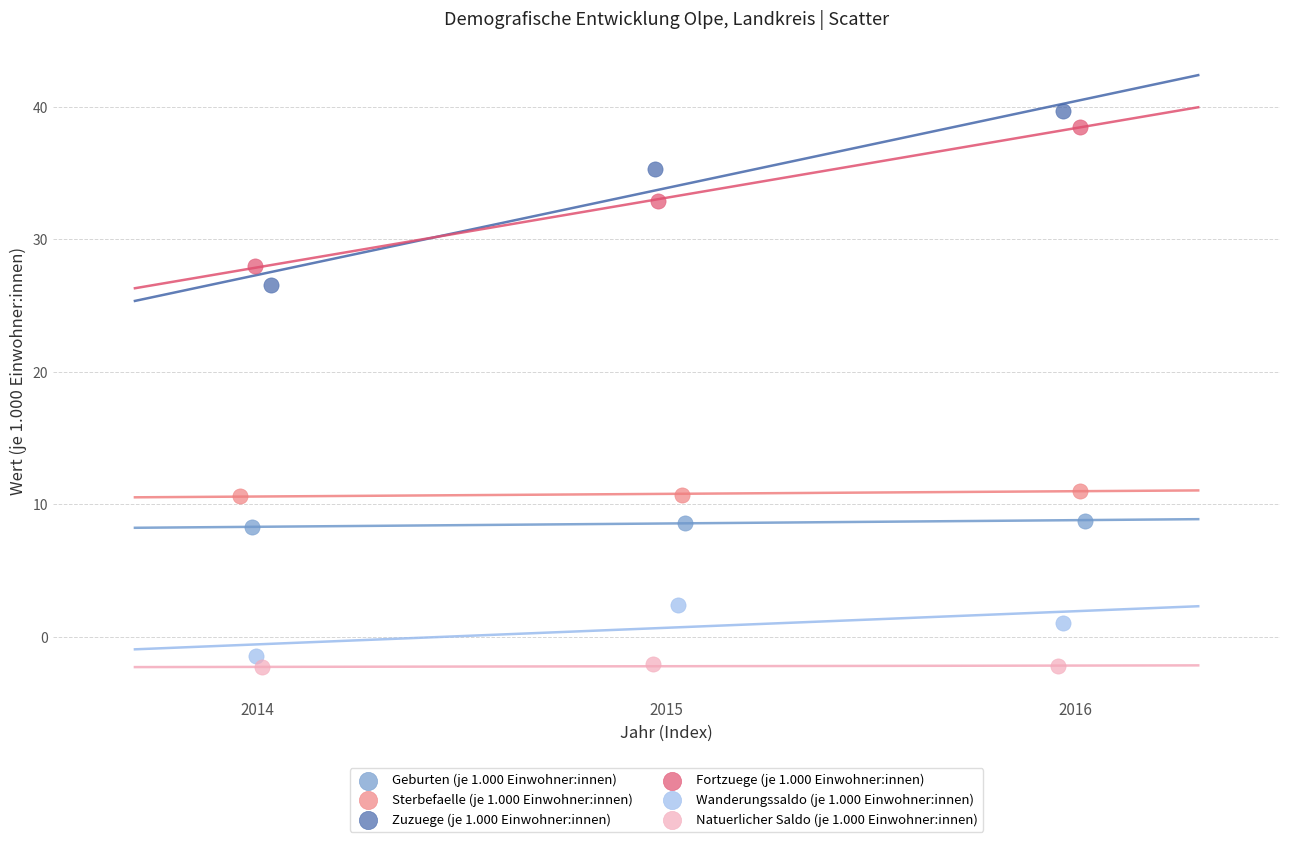

Which series has the widest spread of Y values?

Zuzuege (je 1.000 Einwohner:innen)